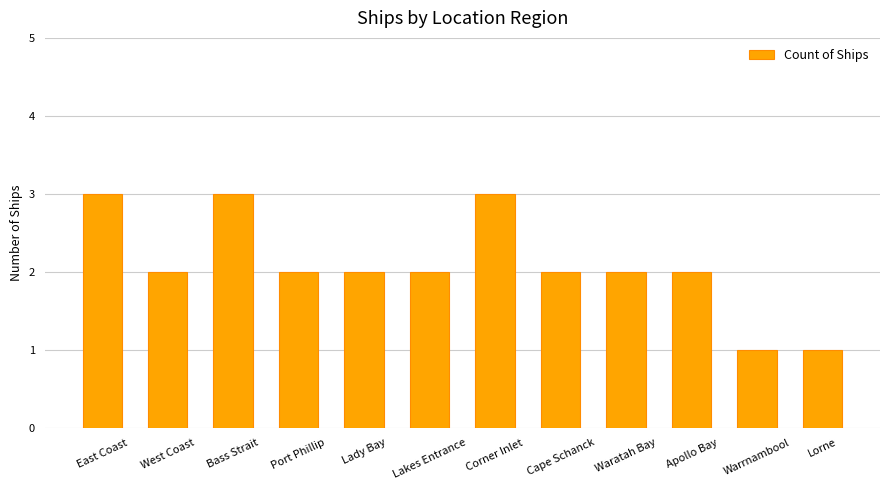

The value at Corner Inlet is 5. True or false?

False